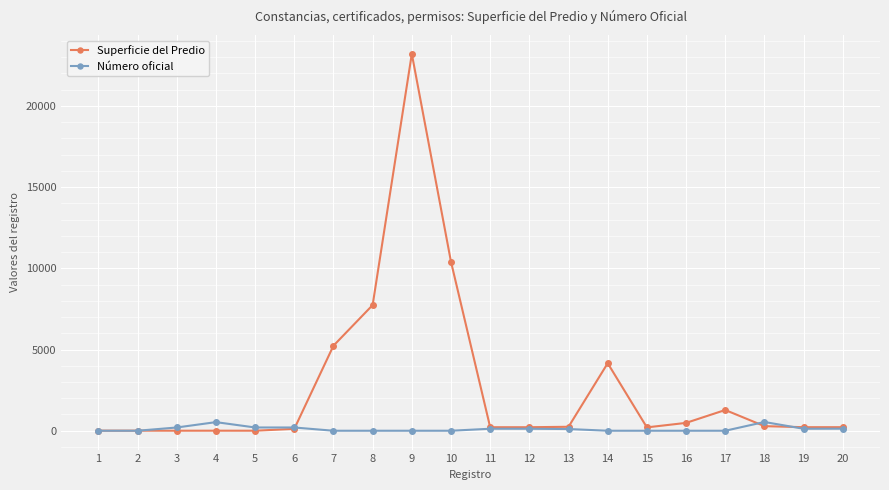

Count the number of categories in the chart.

20